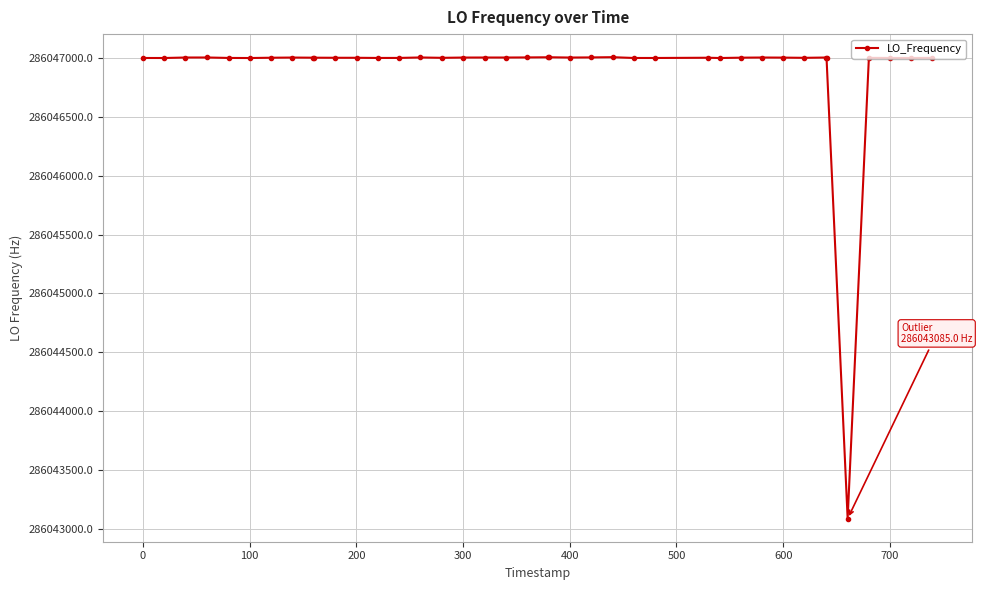

What is the greatest value displayed?

286047008.4